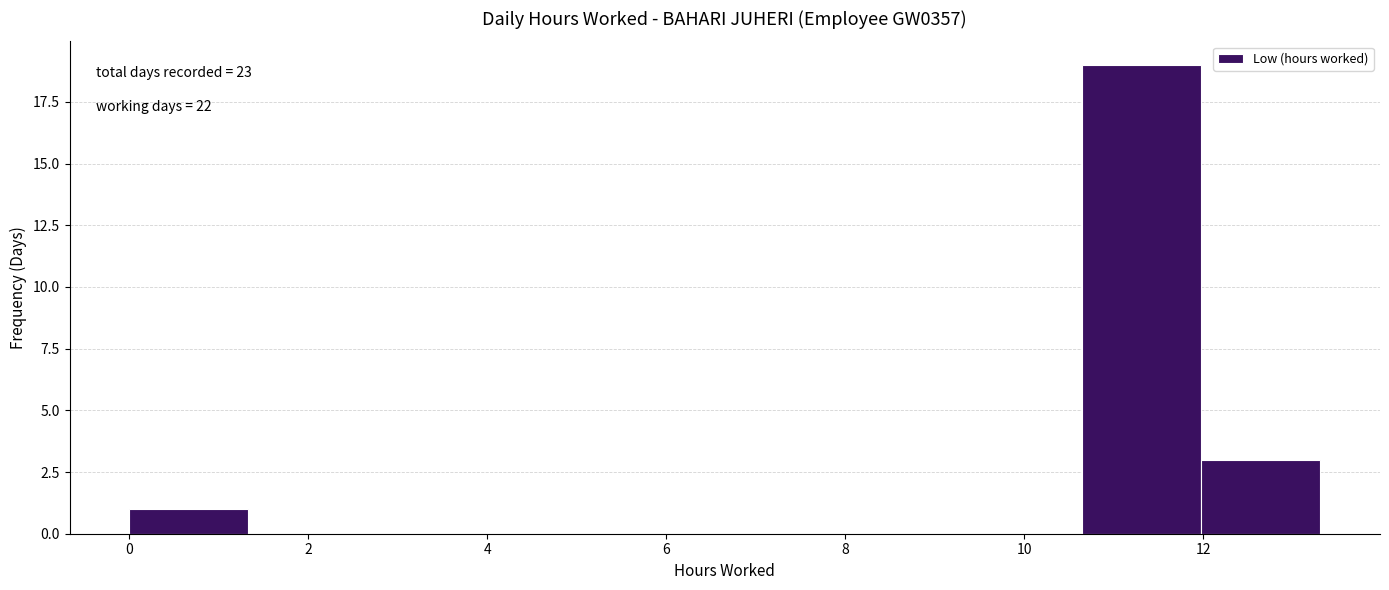

Which range on the x-axis has the tallest bar?

10.6 to 12.0